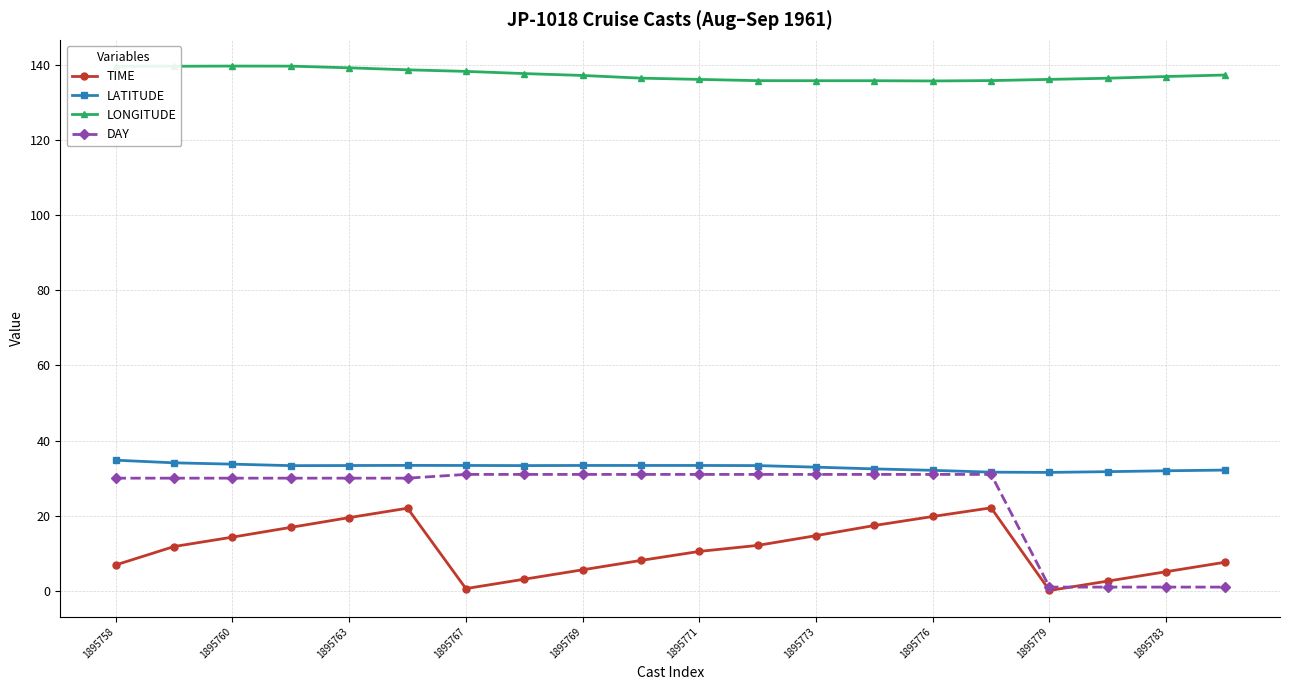

Which series has the largest range (max minus min)?

DAY